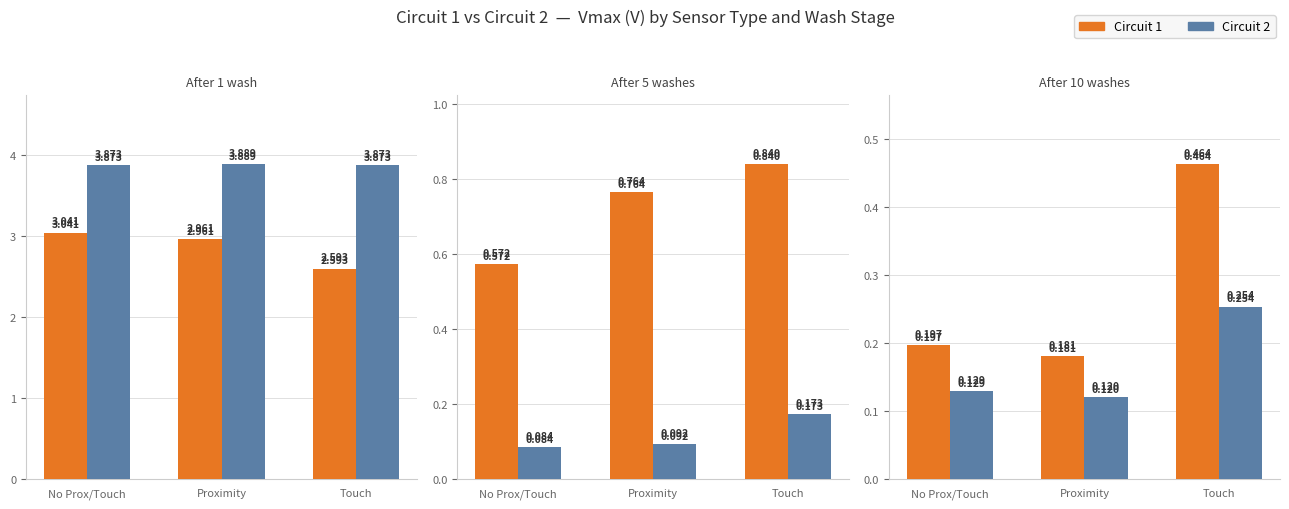

At how many categories does at least one series exceed 0?

3